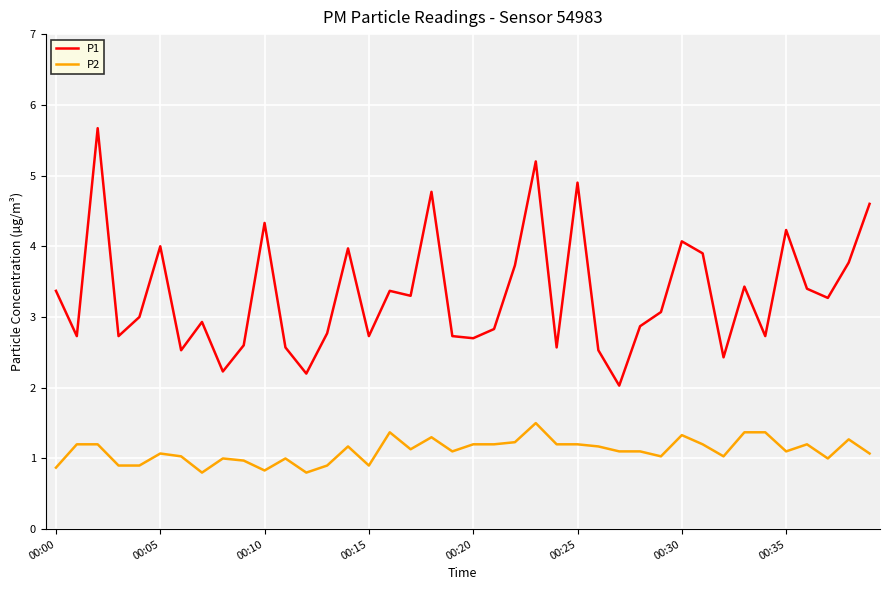

True or false: P1 and P2 cross at least once.

False